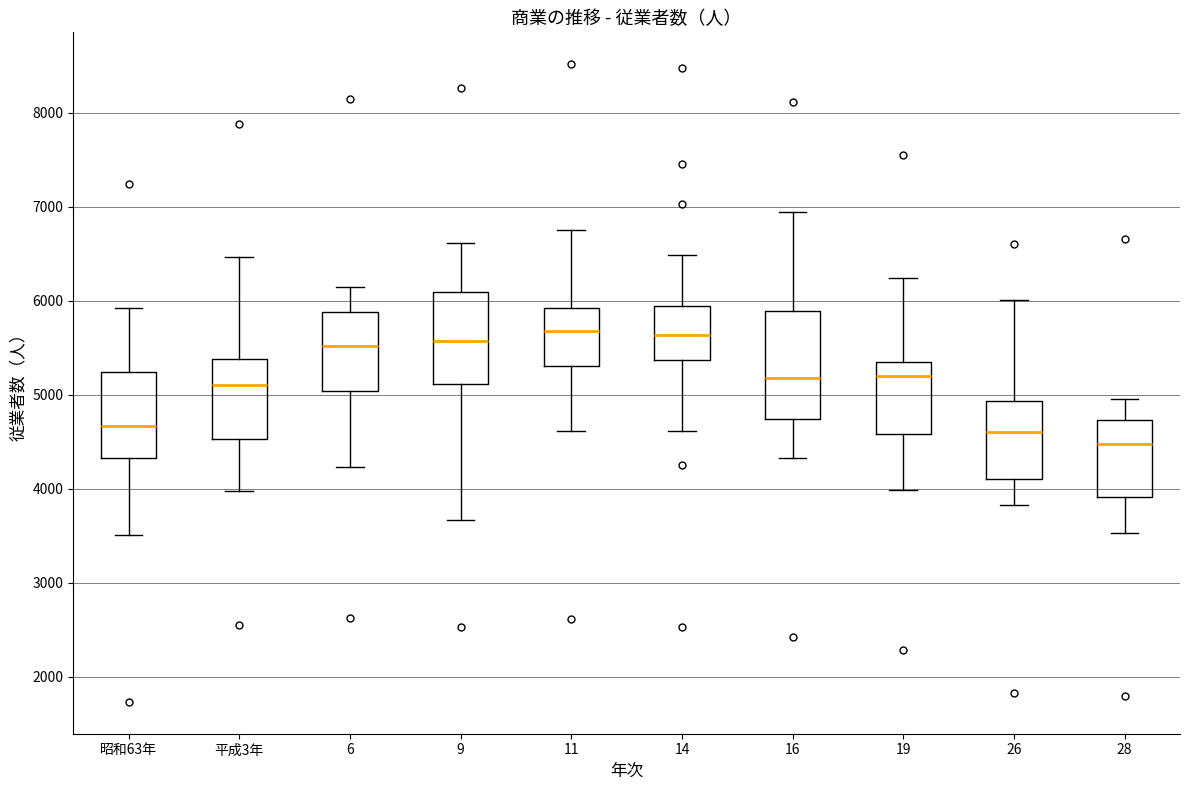

Reading left to right, read every box against the y-axis: the position of its median line, the range the box covers, and the ends of its whiskers. The values are not printed on the chart, so give them approximately, as read against the axis.

昭和63年: median 4700, box 4300 to 5200, whiskers 3500 to 5900
平成3年: median 5100, box 4500 to 5400, whiskers 4000 to 6500
6: median 5500, box 5000 to 5900, whiskers 4200 to 6100
9: median 5600, box 5100 to 6100, whiskers 3700 to 6600
11: median 5700, box 5300 to 5900, whiskers 4600 to 6700
14: median 5600, box 5400 to 5900, whiskers 4600 to 6500
16: median 5200, box 4700 to 5900, whiskers 4300 to 6900
19: median 5200, box 4600 to 5400, whiskers 4000 to 6200
26: median 4600, box 4100 to 4900, whiskers 3800 to 6000
28: median 4500, box 3900 to 4700, whiskers 3500 to 5000